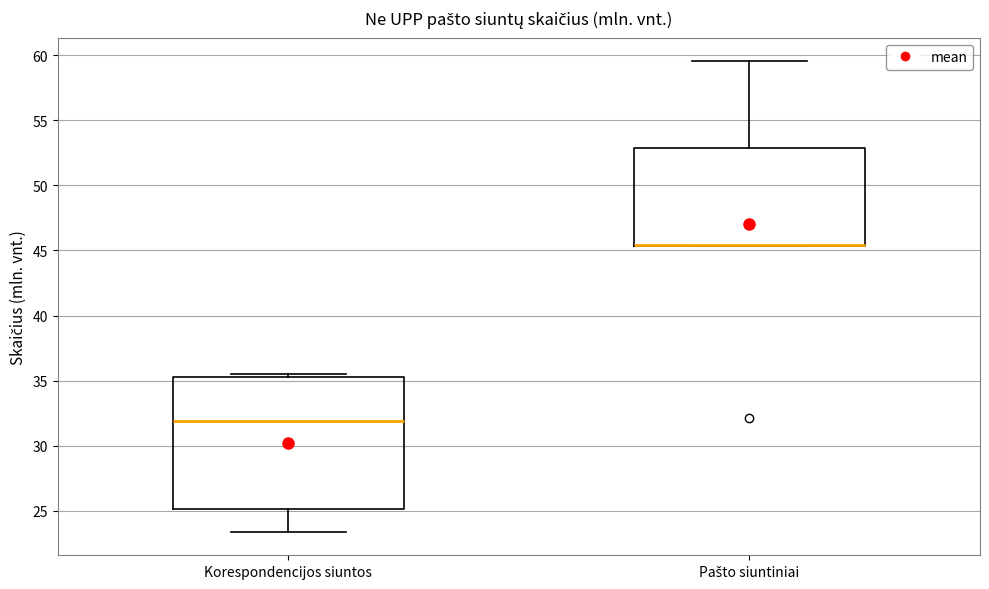

Where is the lower edge of the box for Pašto siuntiniai on the y-axis? The values are not printed on the chart, so give them approximately, as read against the axis.

45.5